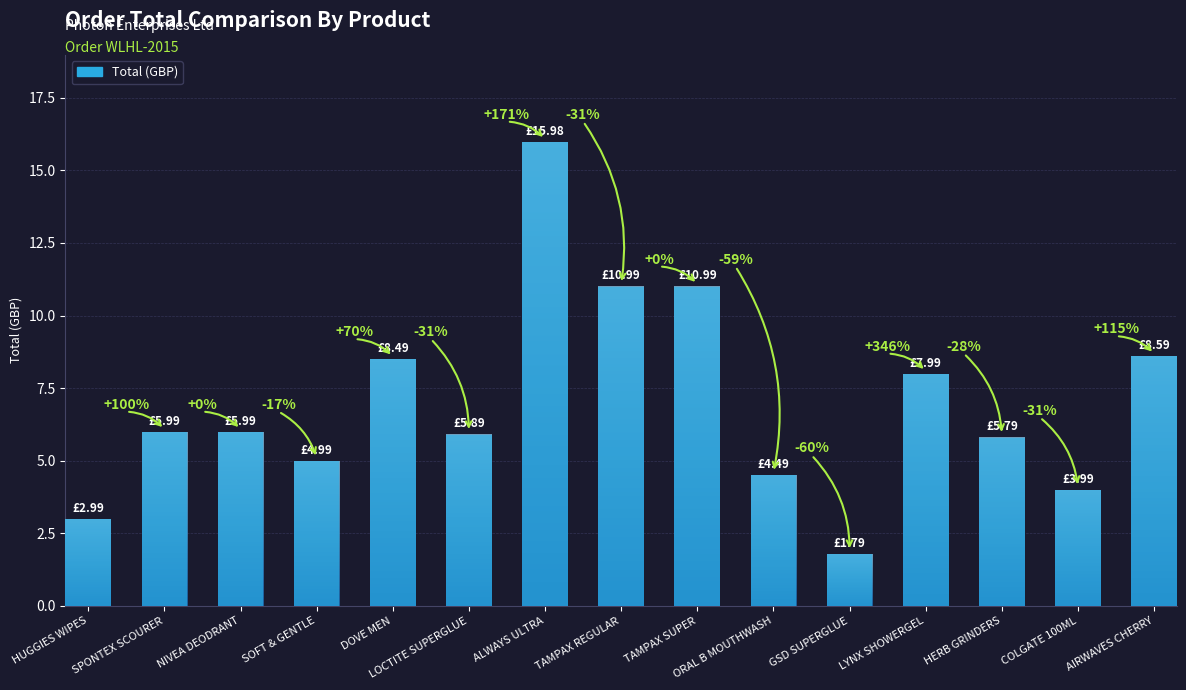

Count the number of categories in the chart.

15